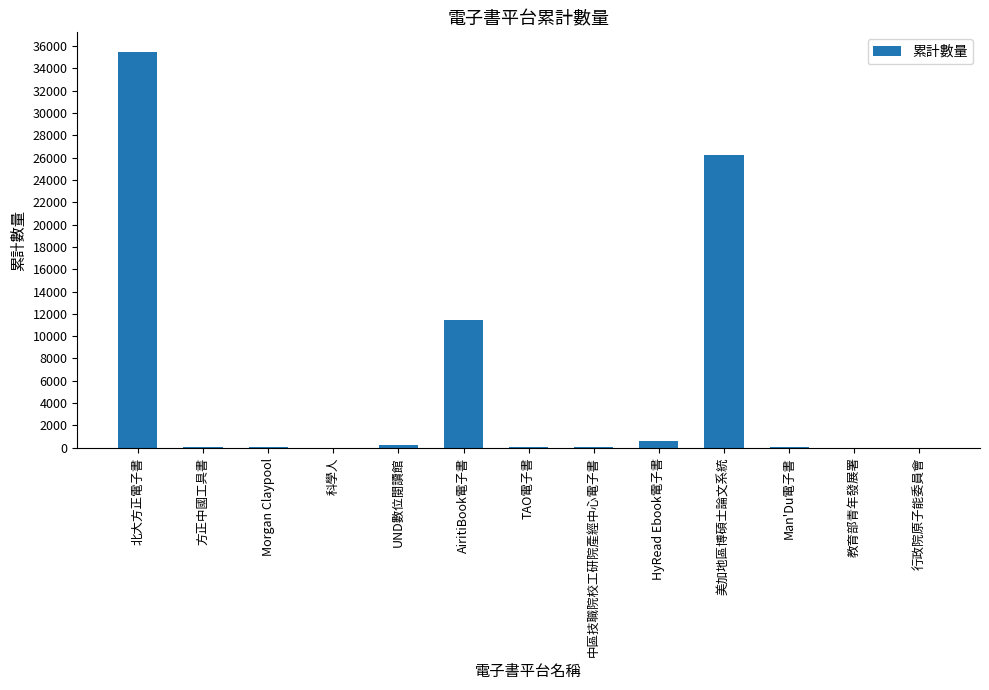

Between 北大方正電子書 and 方正中國工具書, which is larger?

北大方正電子書